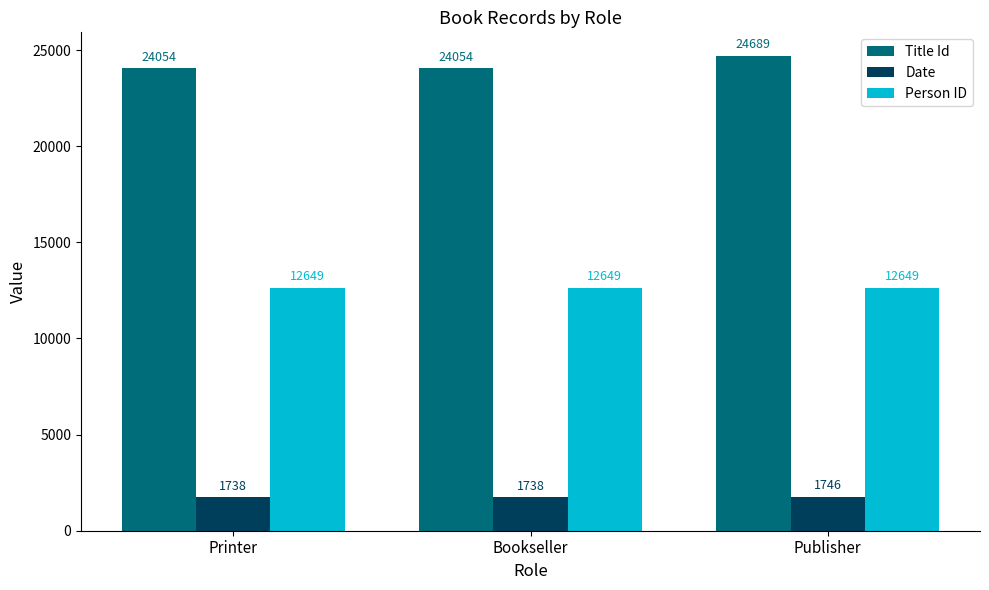

List the series in order of their overall mean, lowest first.

Date, Person ID, Title Id